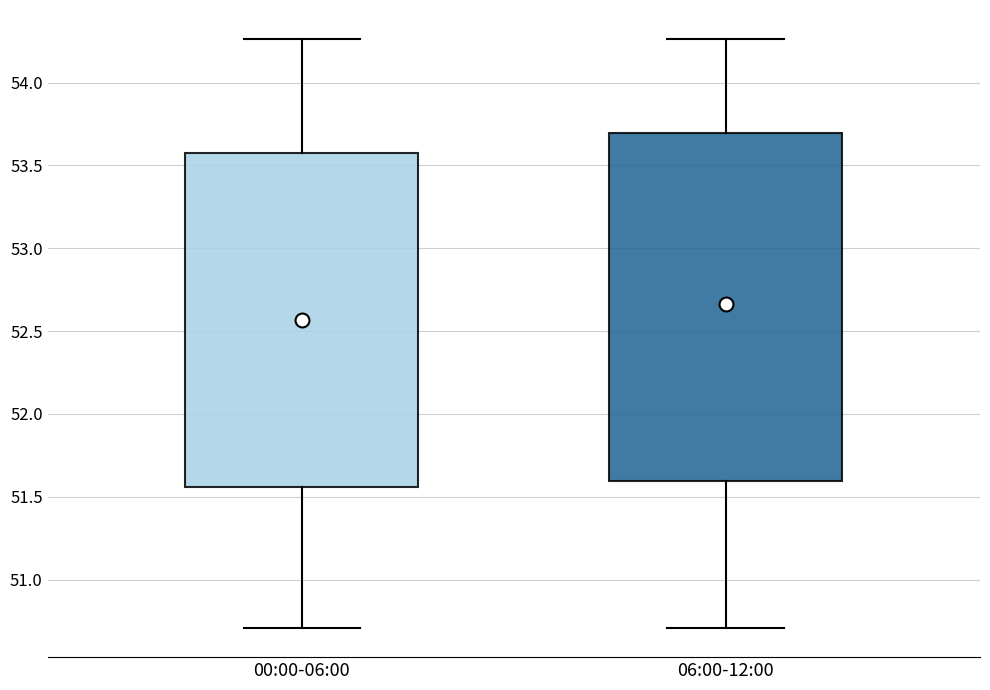

Where does the upper whisker of the box for 06:00-12:00 end on the y-axis? The values are not printed on the chart, so give them approximately, as read against the axis.

54.25